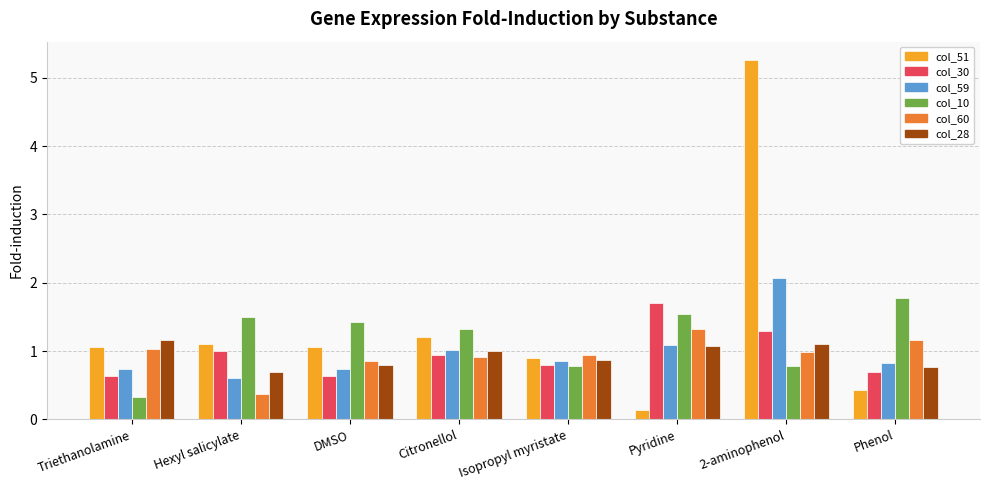

How many bars are there in total?

48